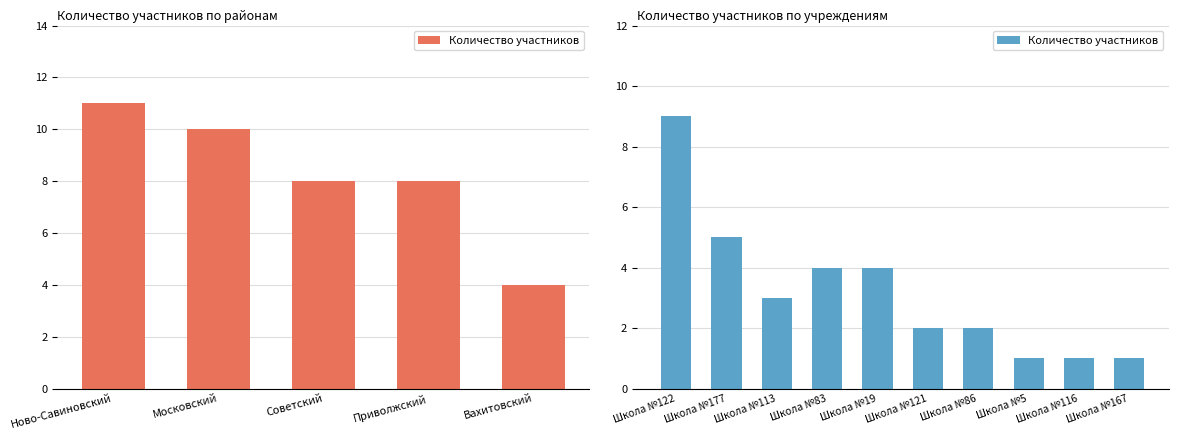

The chart shows a value of 1 at Школа №5. True or false?

False